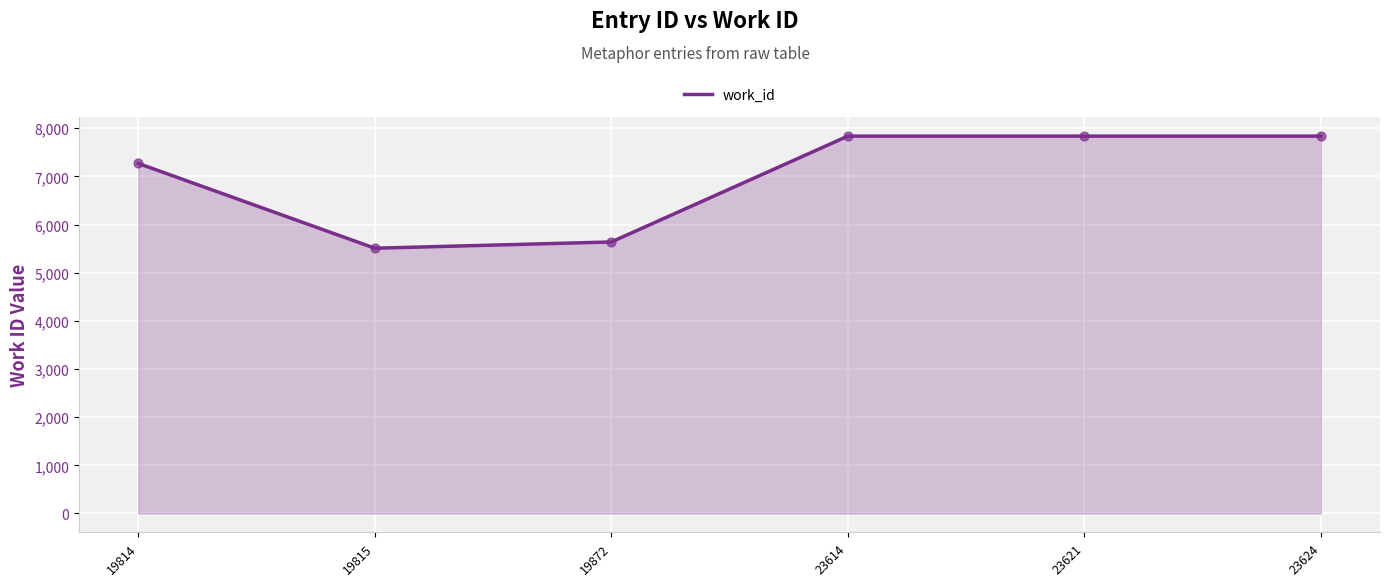

What is the change in value from 19814 to 19815?

-1761